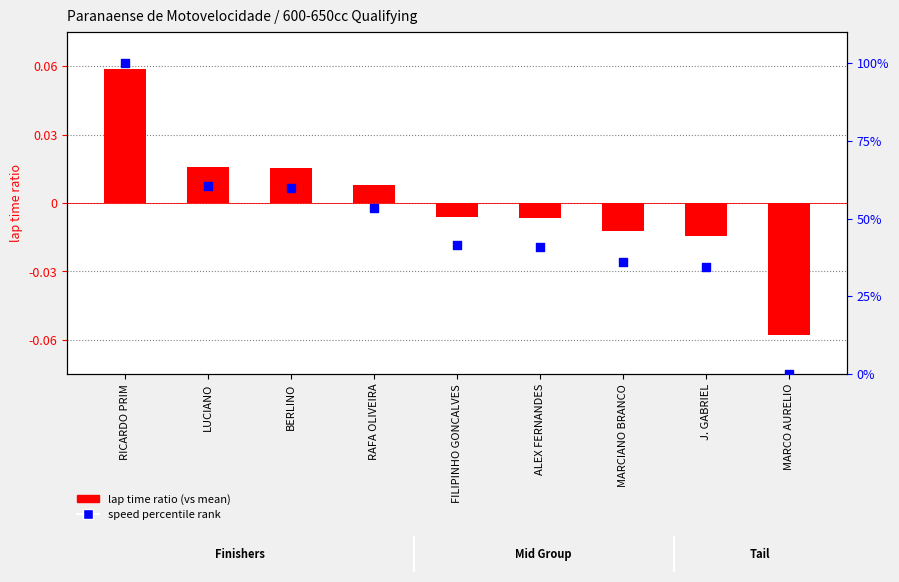

At how many categories does at least one series exceed 26?

8